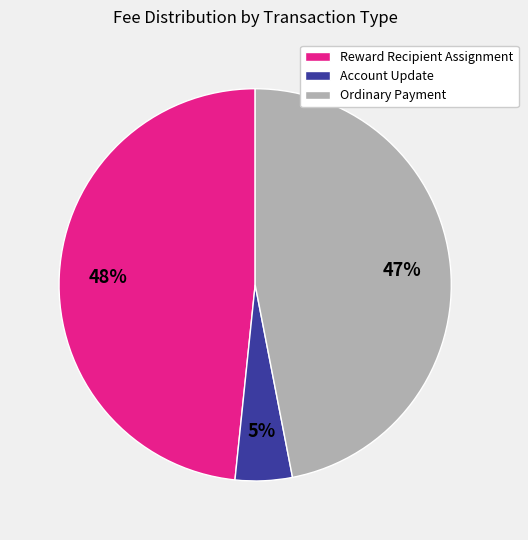

To the nearest percent, what is the difference between the Account Update and Ordinary Payment slice percentages?

42%